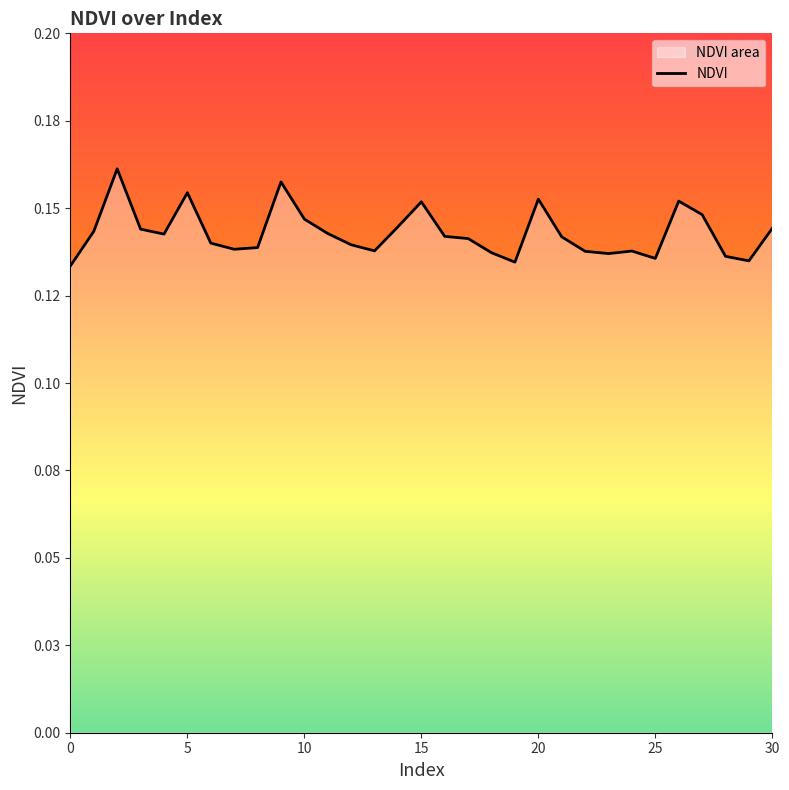

What is the value of the 12th point from the left?

0.1